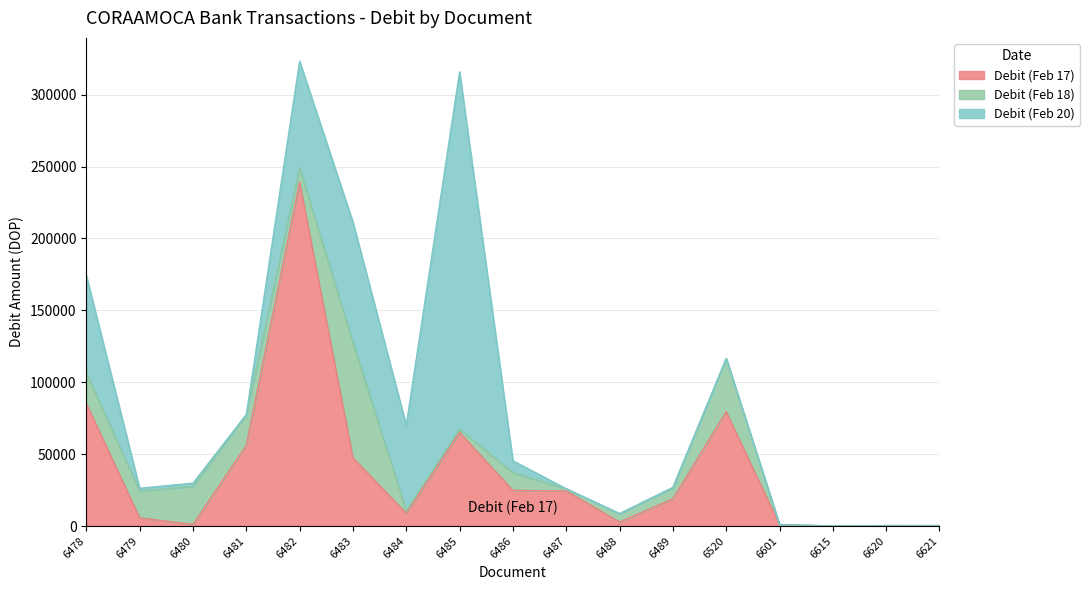

At which category does Debit (Feb 20) reach its first local peak?

6480